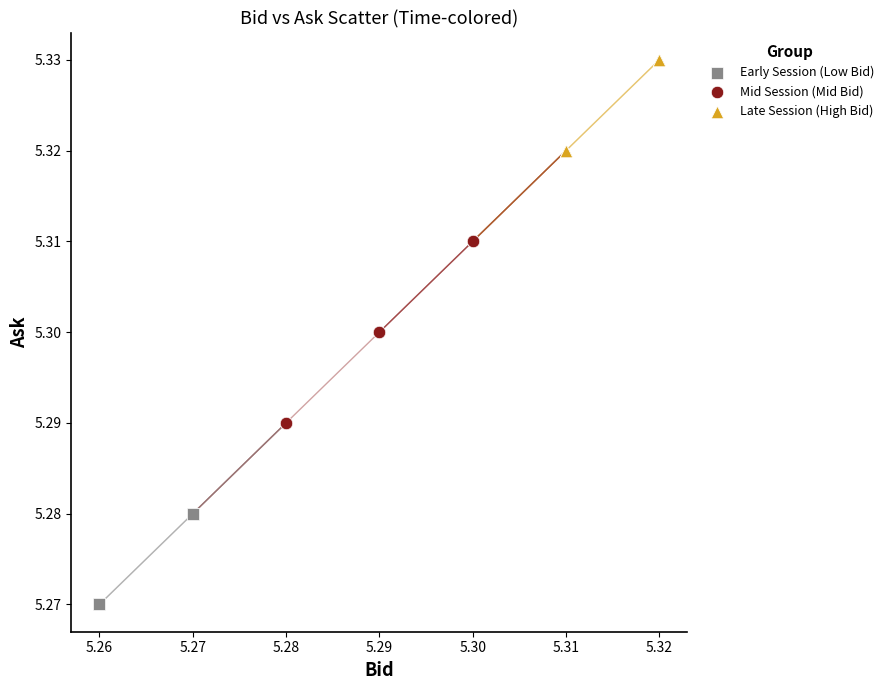

Which series contains the lowest Y value?

Early Session (Low Bid)